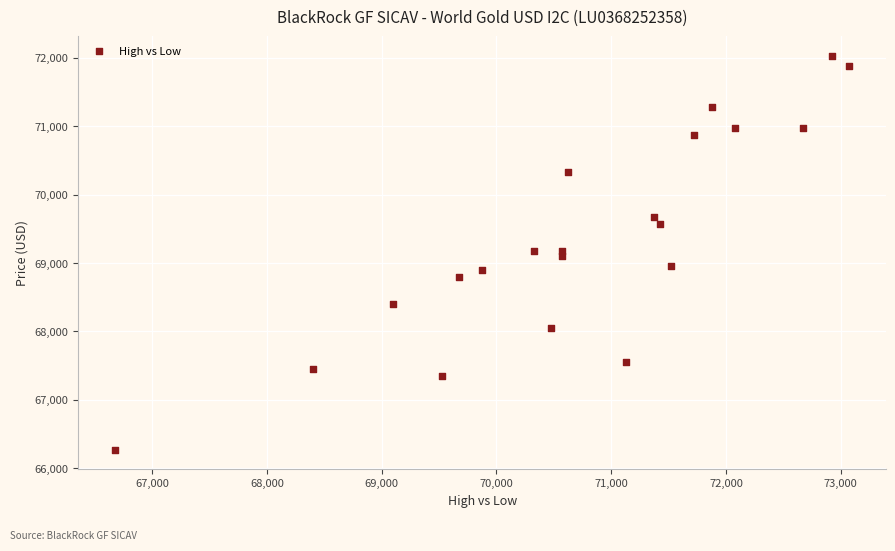

What is the range of X values (max minus min)?

6400